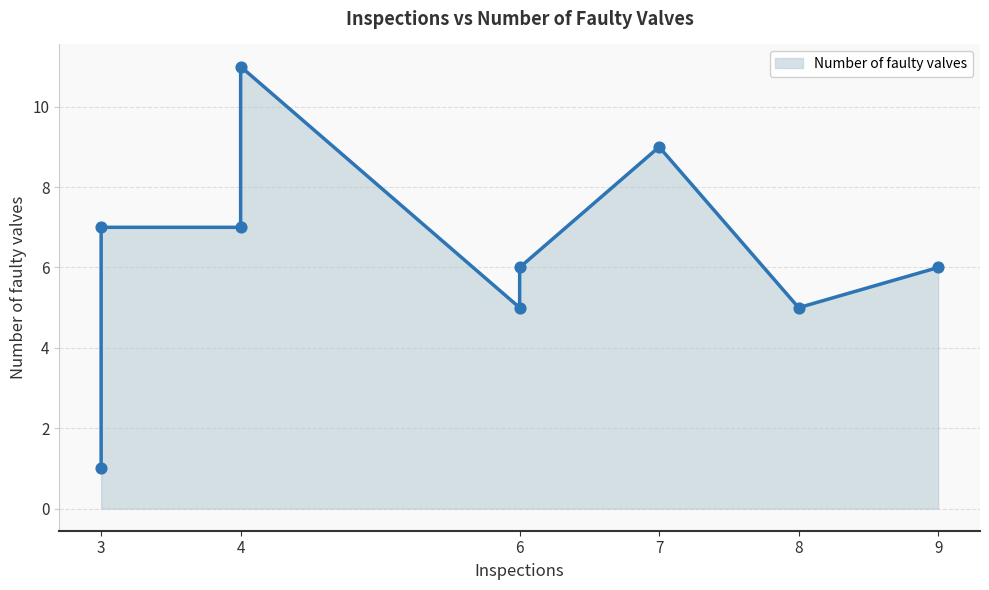

Approximately how many times larger is the value at 3 compared to 3?

7.0